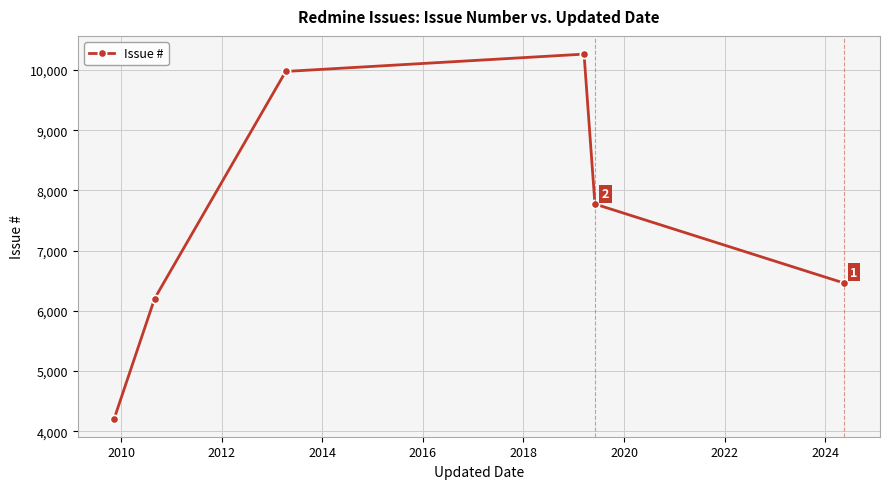

Reading right to left, transcribe all the data shown in this chart.

6464	7774	10264	9976	6203	4212